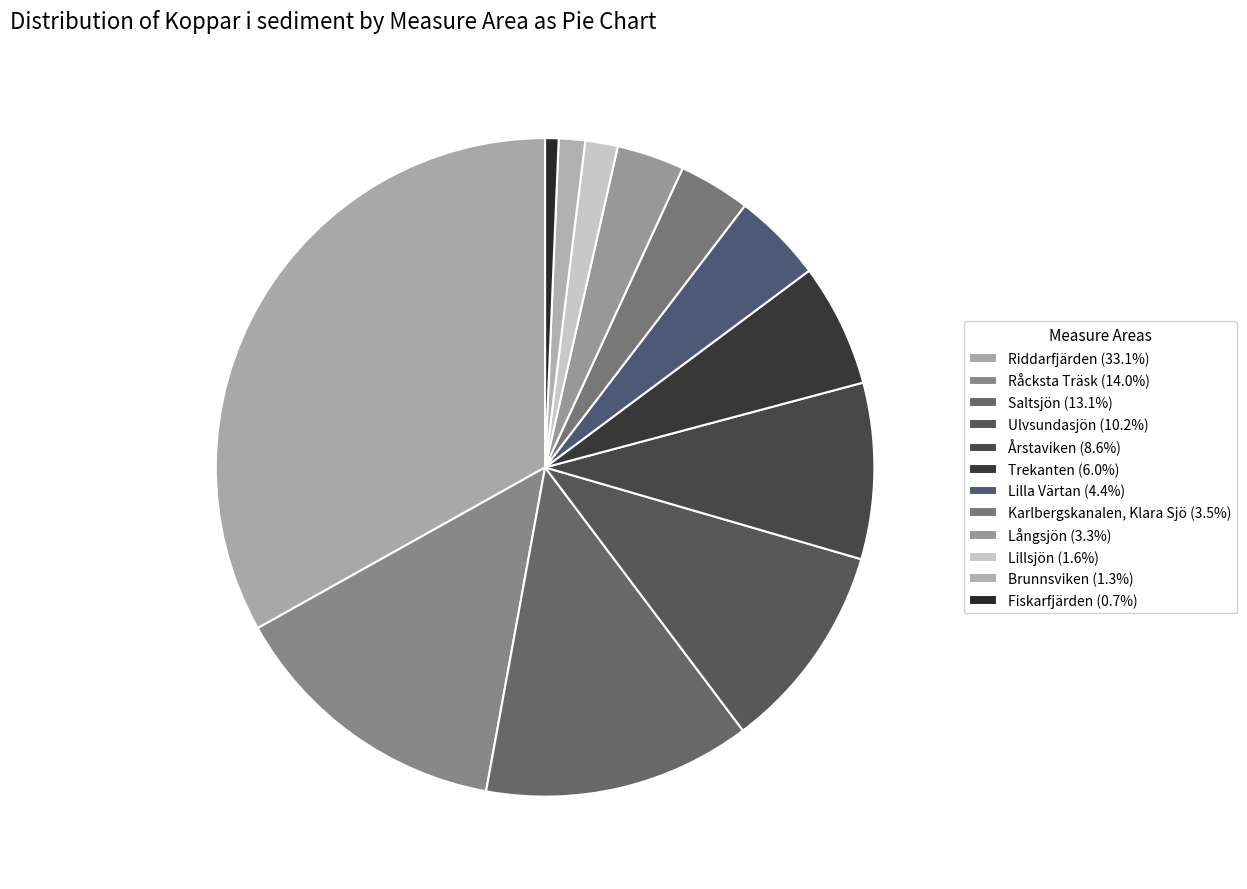

Count the number of slices in the pie.

12